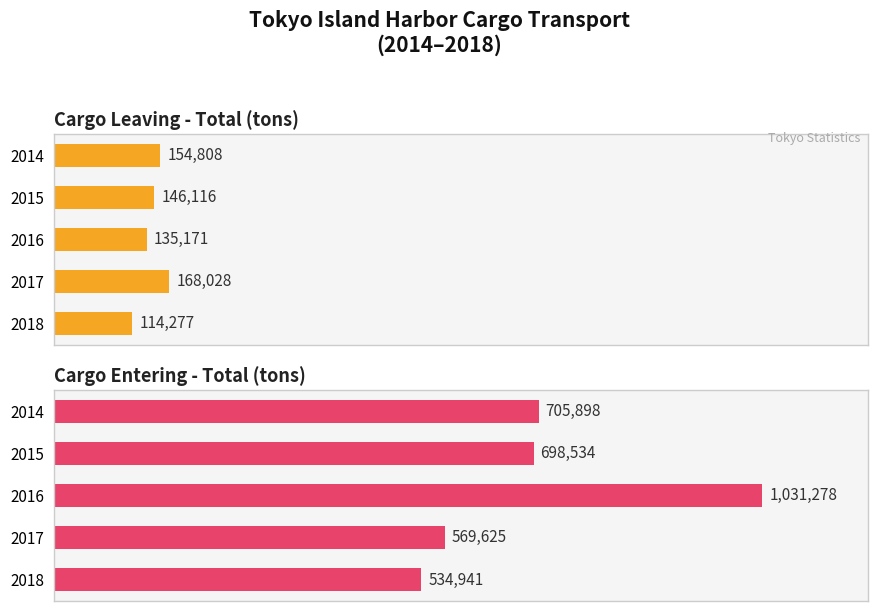

At how many categories does at least one series exceed 524551?

5